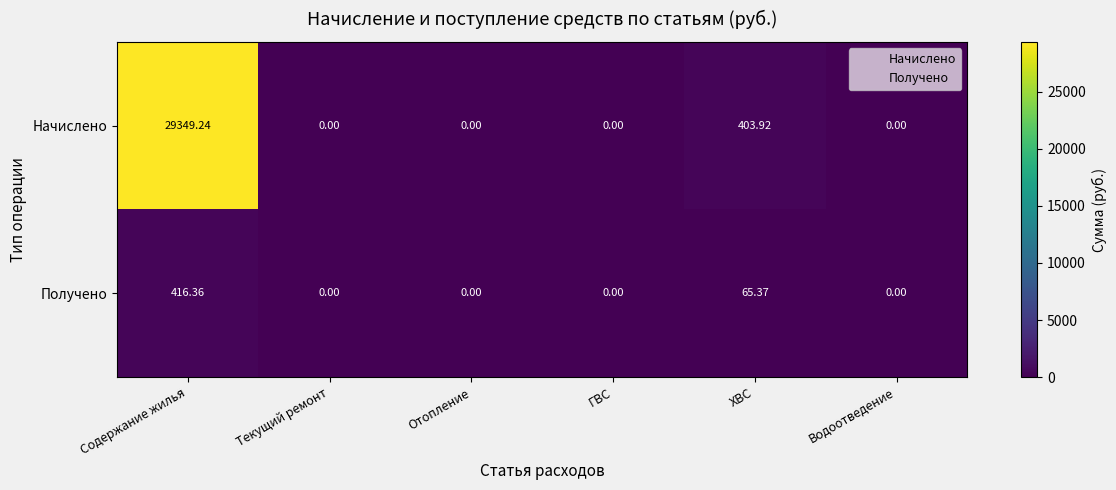

Which series has the largest range (max minus min)?

Начислено